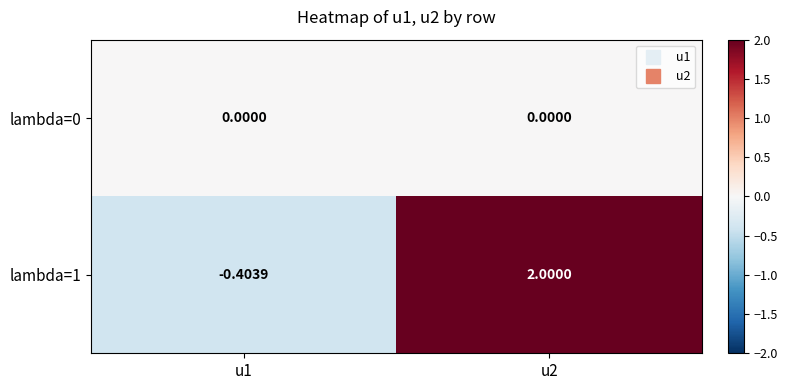

Which series has the widest spread of values?

lambda=1